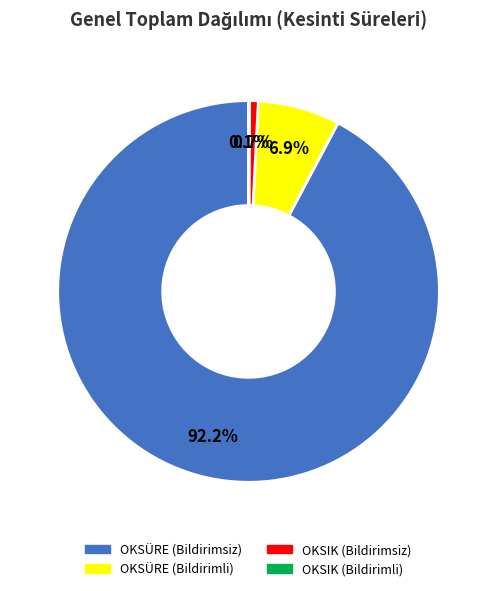

To the nearest percent, what is the difference between the largest and smallest slice percentages?

92%